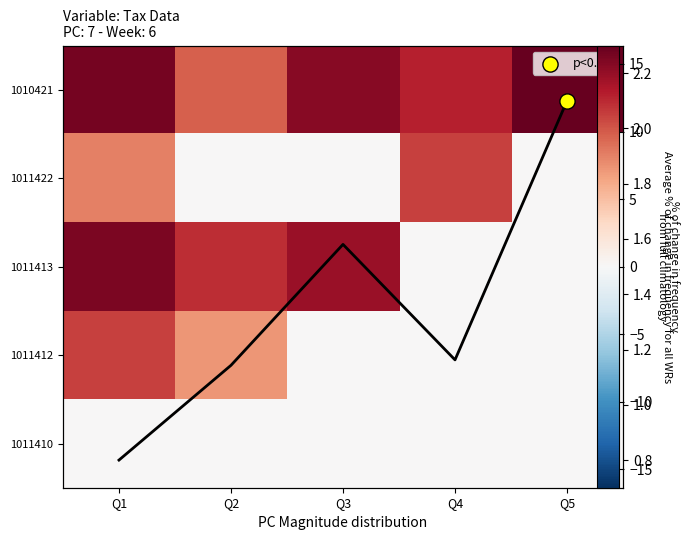

List the series in order of their peak value, highest first.

1010421, 1011413, 1011422, 1011412, 1011410